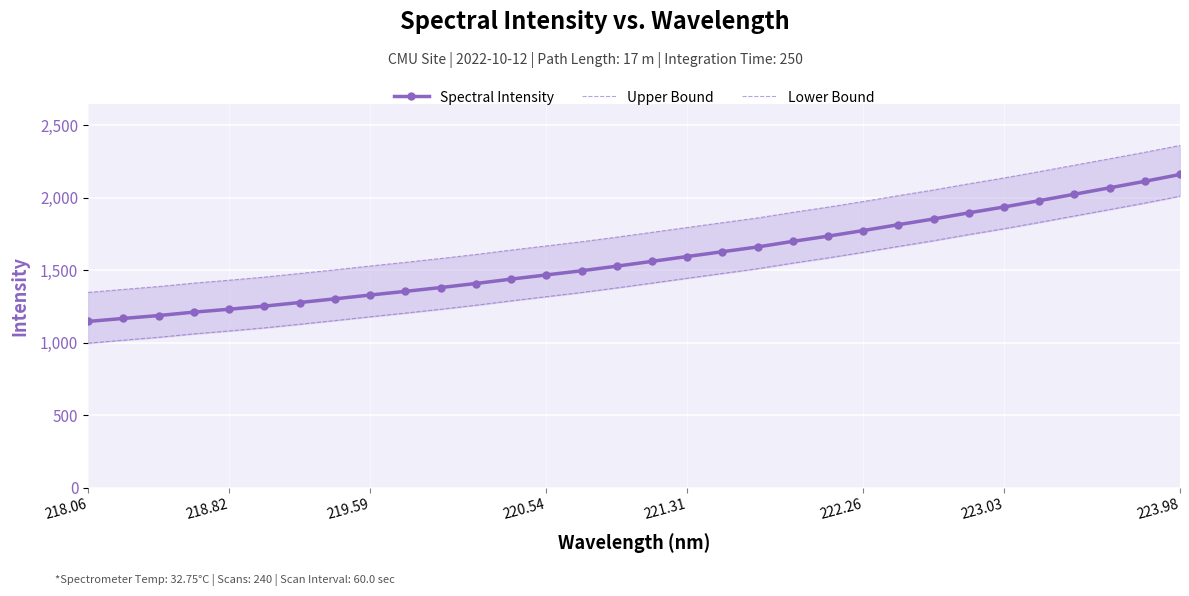

Is it true that Spectral Intensity equals 2159.4 at 223.98?

True